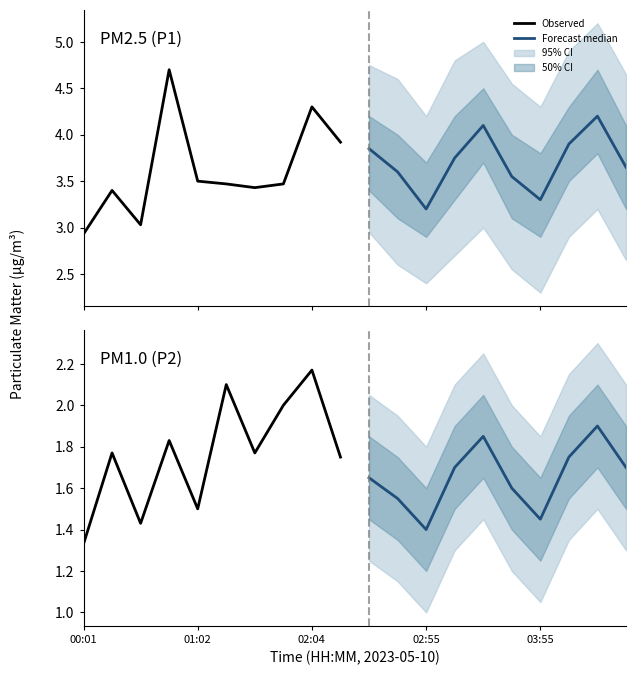

How many data points does each series have?

10